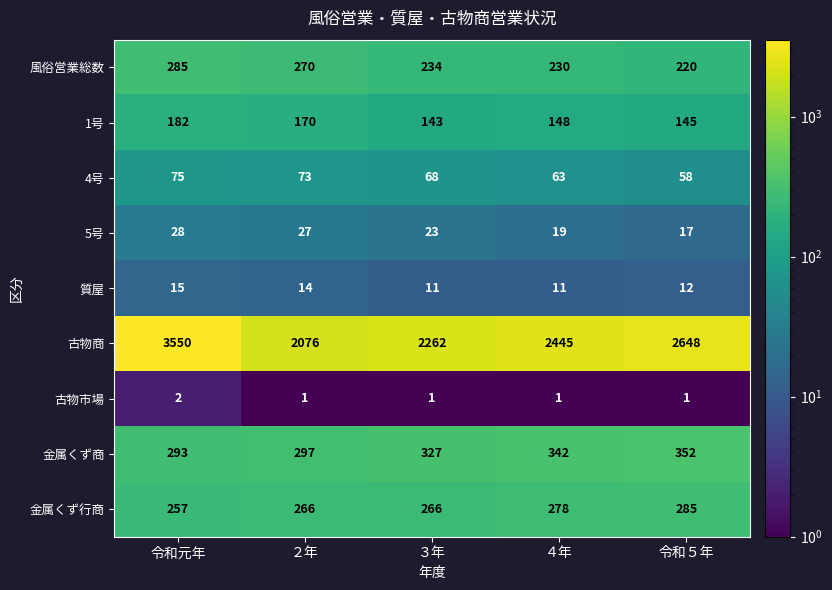

At which category is the sum across all series the highest?

令和元年